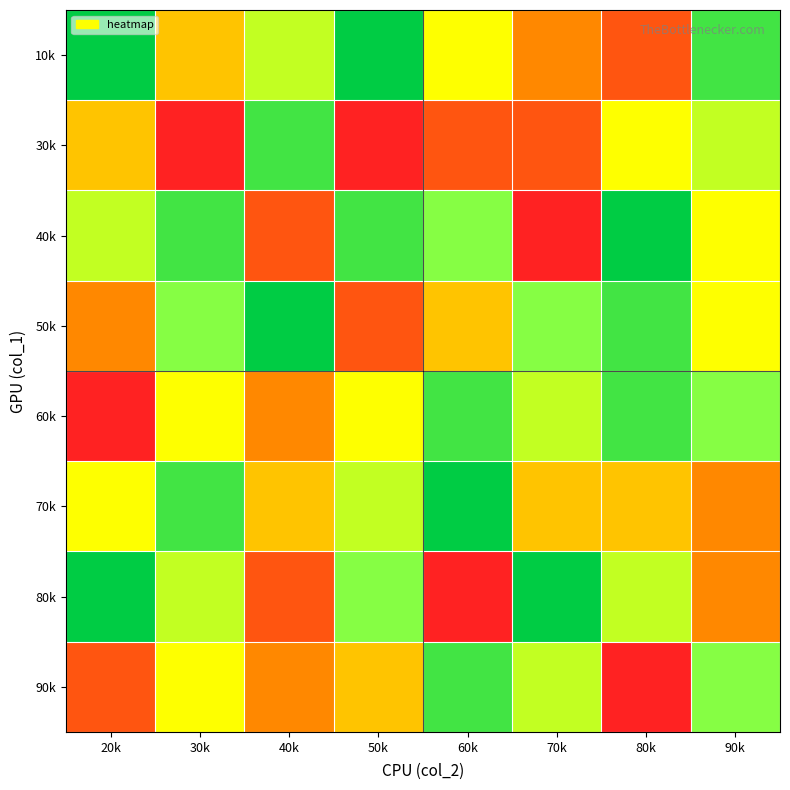

Rank the series at 30k from lowest to highest value.

30k, 10k, 60k, 90k, 80k, 50k, 40k, 70k